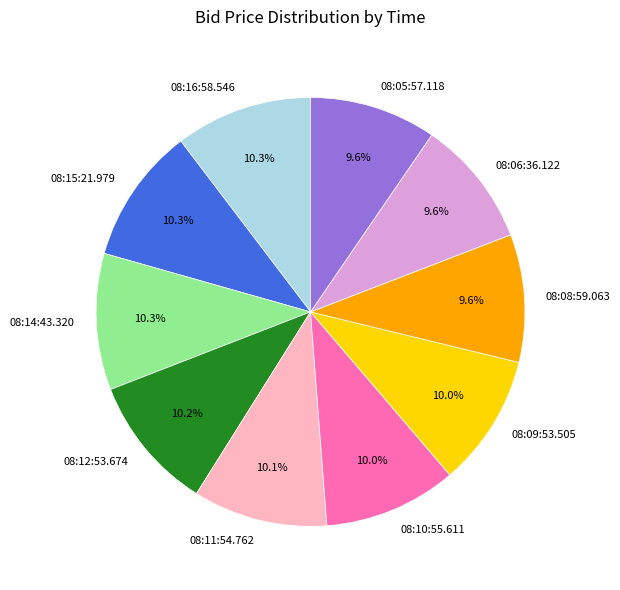

True or false: 08:14:43.320 accounts for 10% of the total.

True